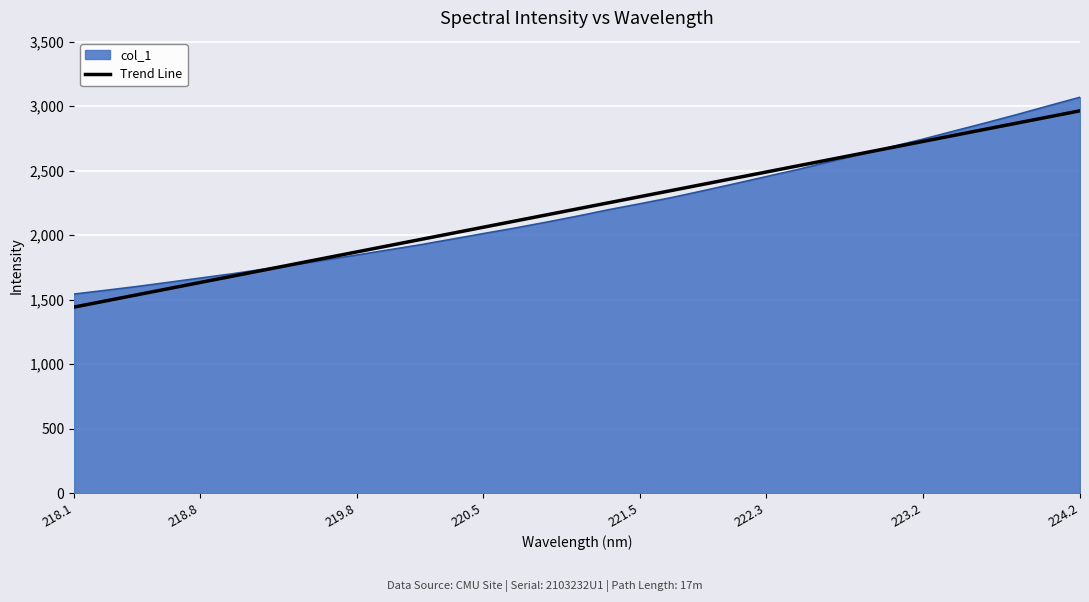

Does the chart have visible grid lines?

Yes